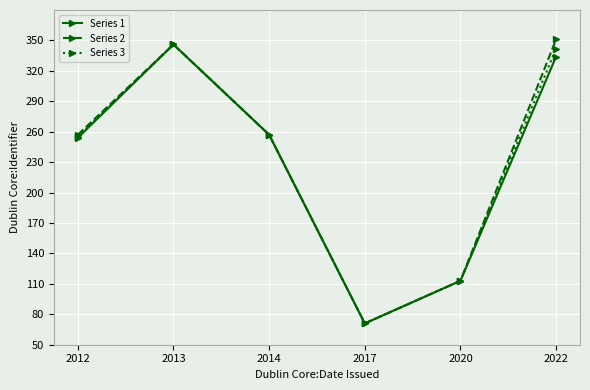

The Series 2 series shows 37 at 2017. True or false?

False